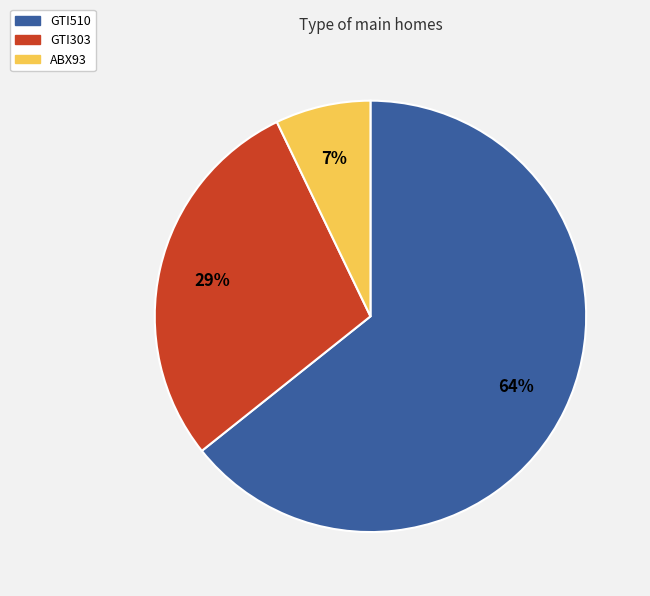

To the nearest percent, what percentage of the pie is GTI510?

64%